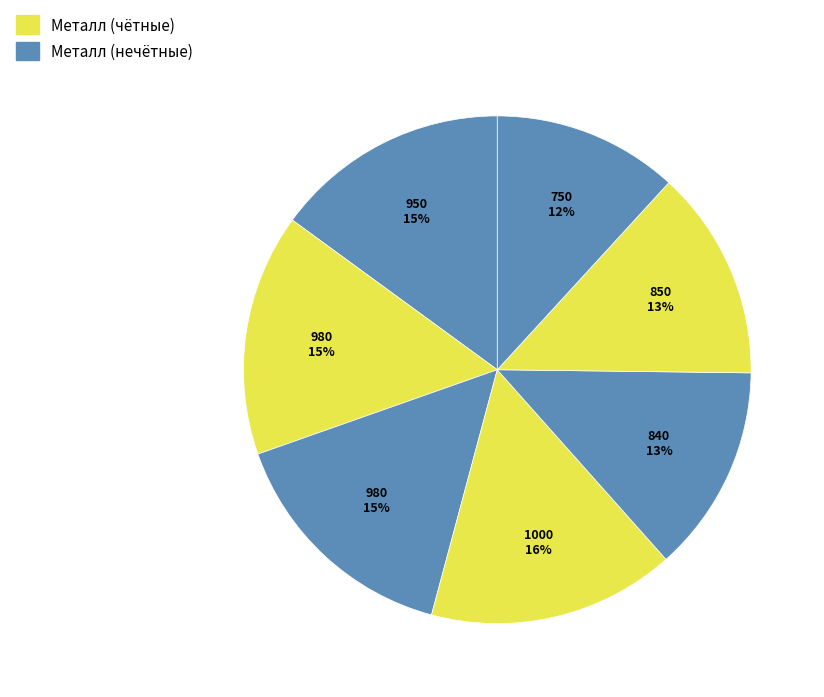

How many segments does this pie chart have?

7